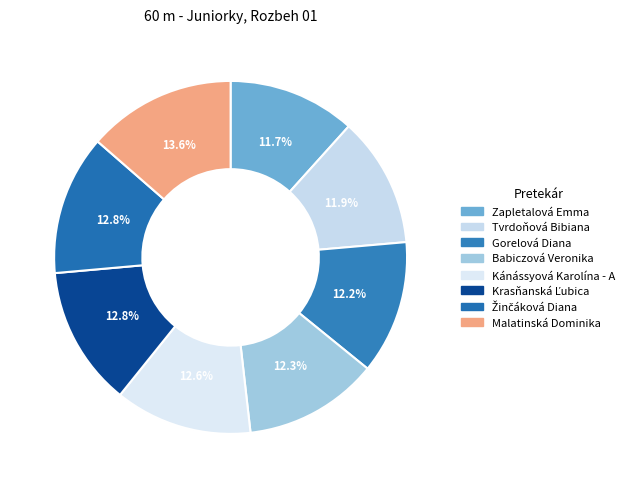

Combined, what portion of the pie is Babiczová Veronika and Krasňanská Ľubica?

25.1%